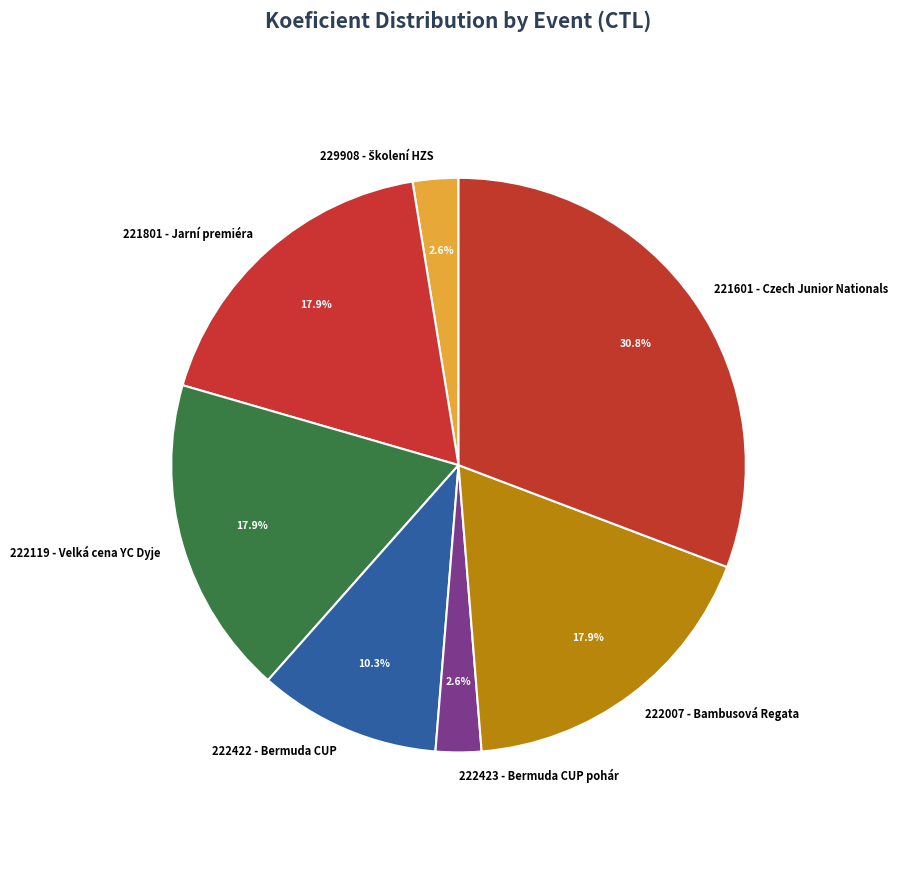

Which slice is the largest?

221601 - Czech Junior Nationals